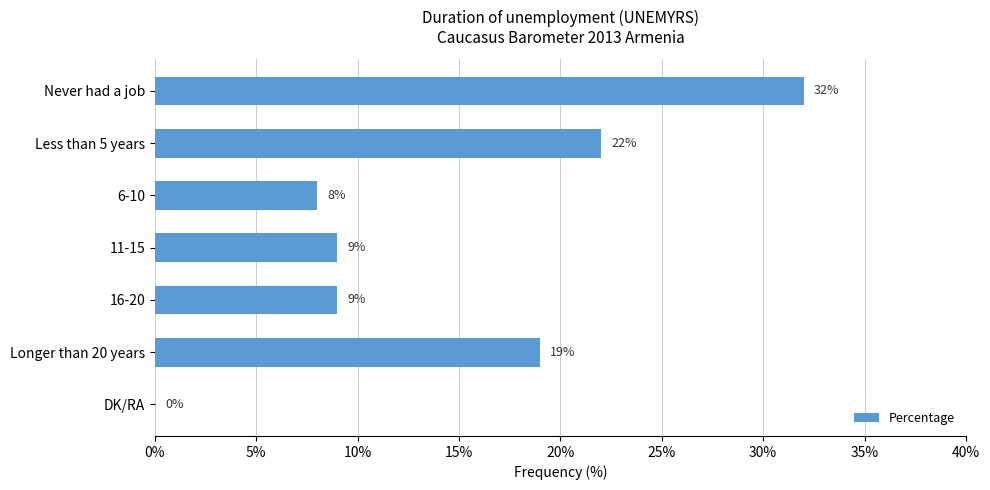

What is the change in value from 11-15 to Longer than 20 years?

+10